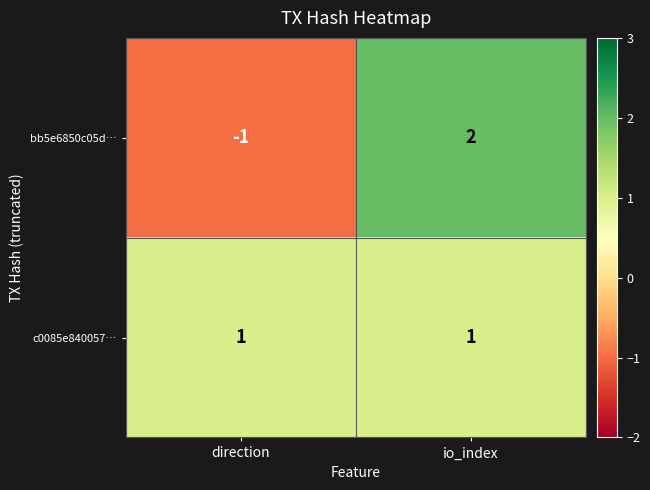

What is the difference between the bb5e6850c05d… values at io_index and direction?

3